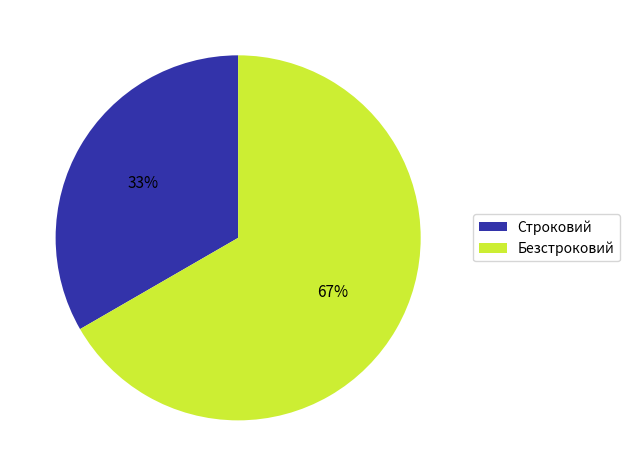

Which slice is the smallest?

Строковий